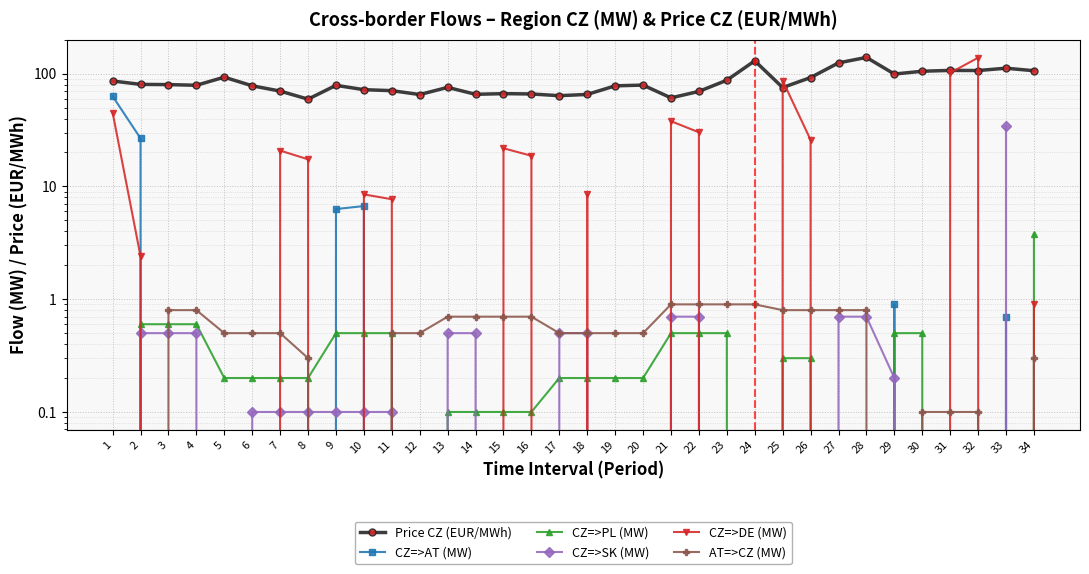

At which label is CZ=>AT (MW) closest to 31?

2